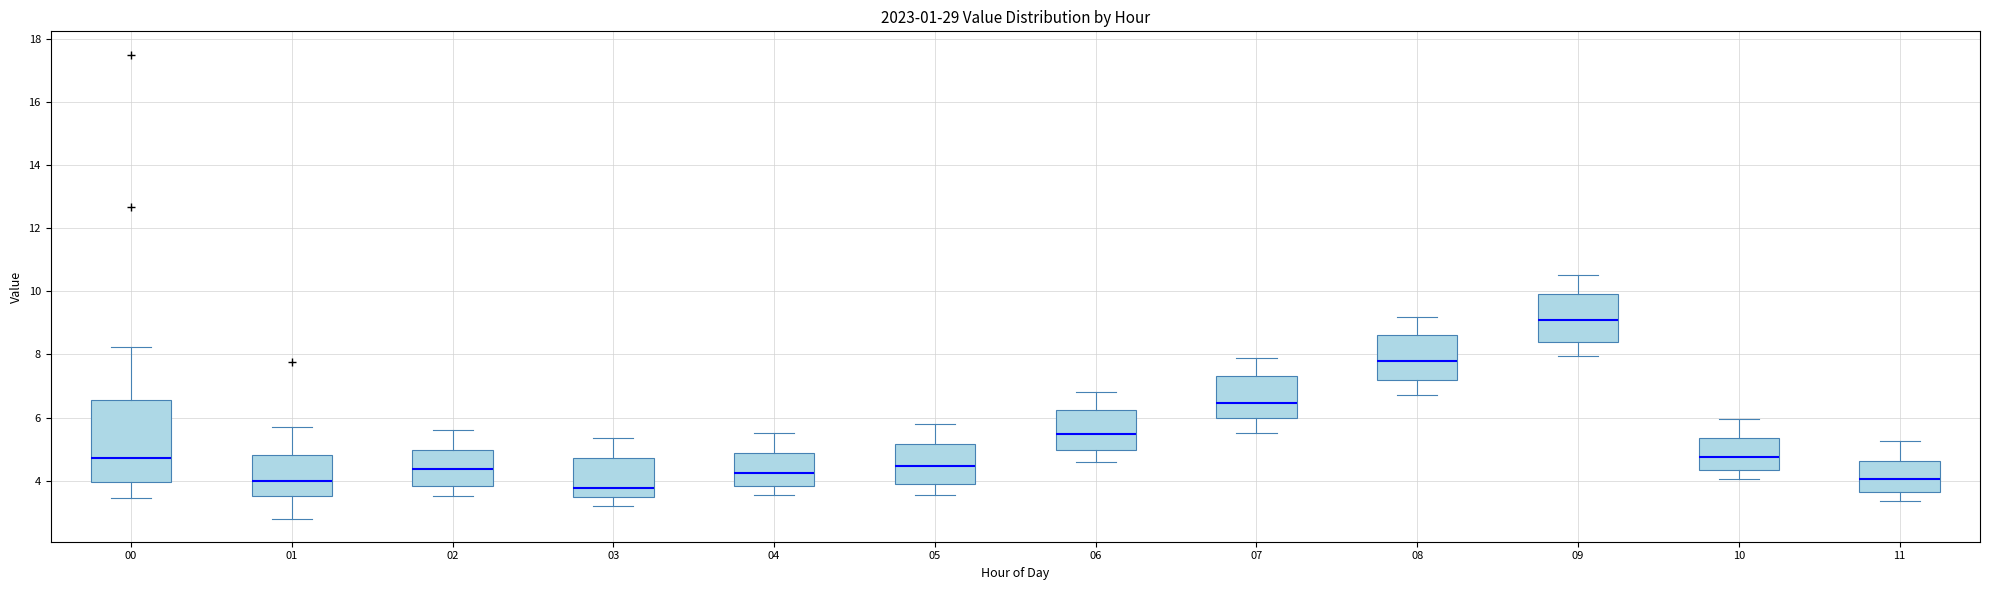

Which box has the lowest median line?

03